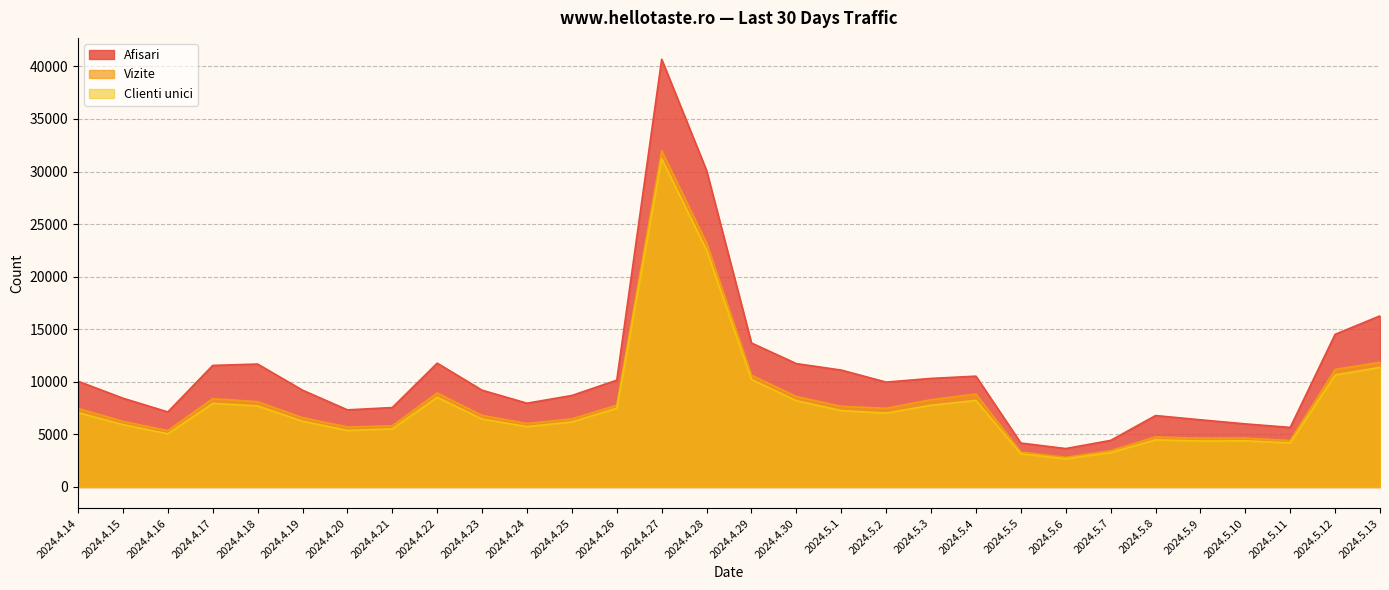

What is the total value across all series at 2024.4.29?

34553